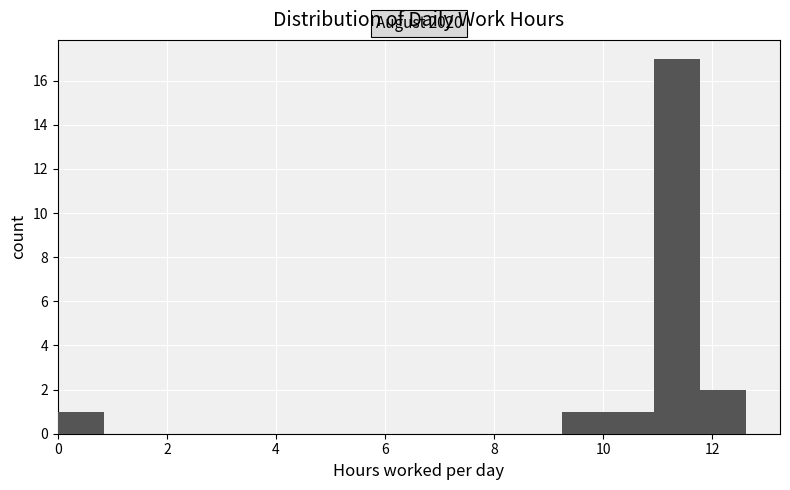

Over which range of the x-axis is the bar tallest?

11.0 to 11.8